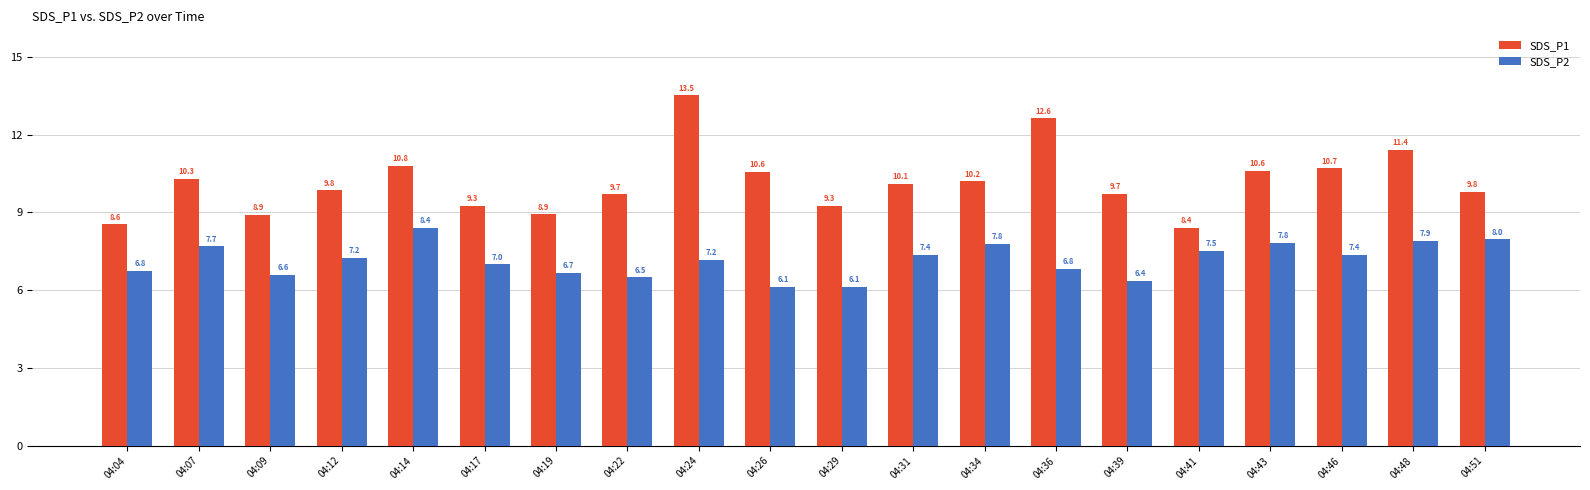

What are all the series names shown in the legend?

SDS_P1, SDS_P2